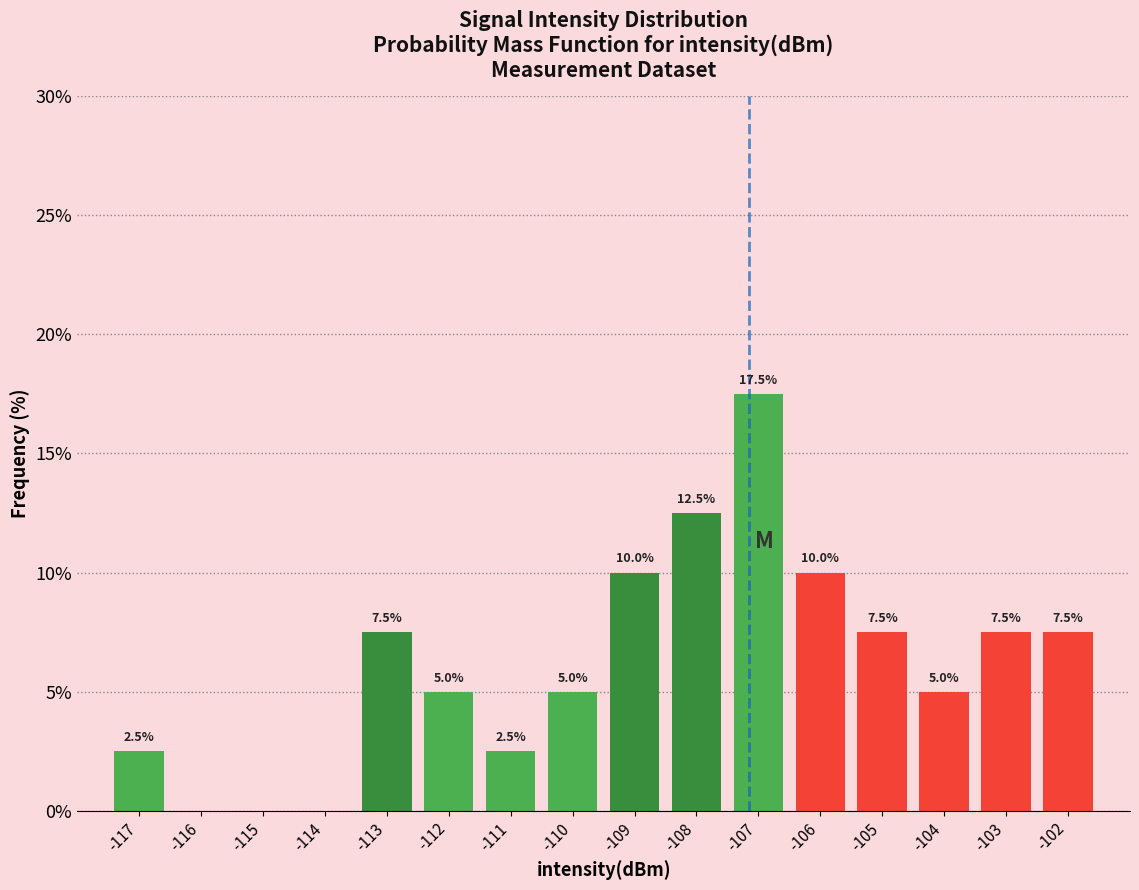

At which label does the data first exceed 7?

-113